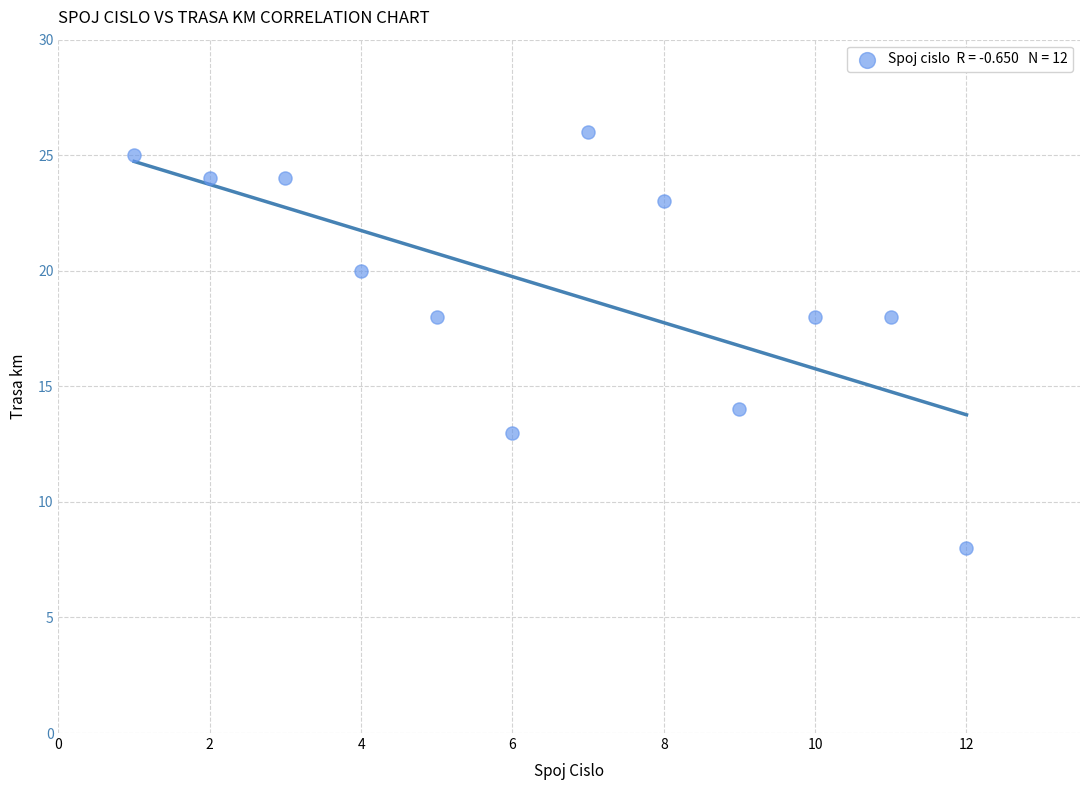

What is the average Y value?

19